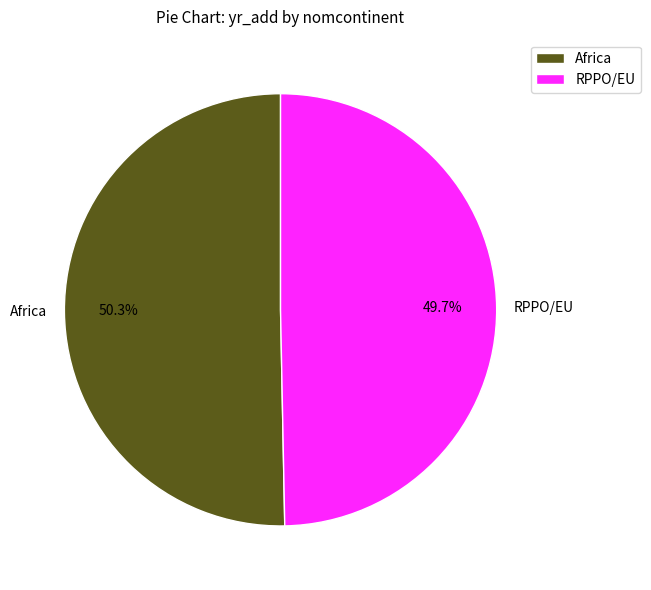

What is the ratio of the value at Africa to the value at RPPO/EU?

1.0